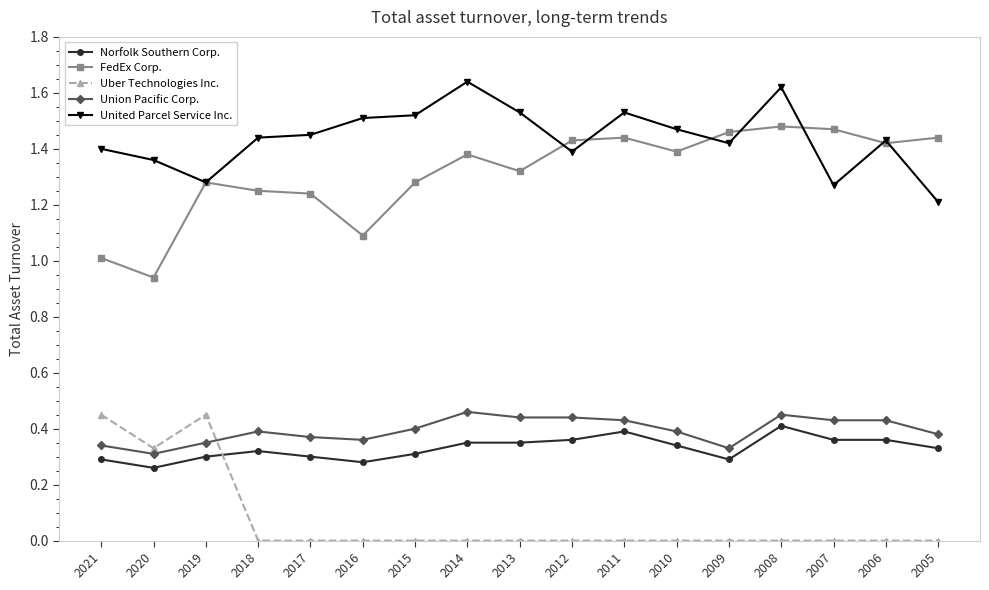

True or false: Union Pacific Corp. has more than 0 interior local peaks.

True